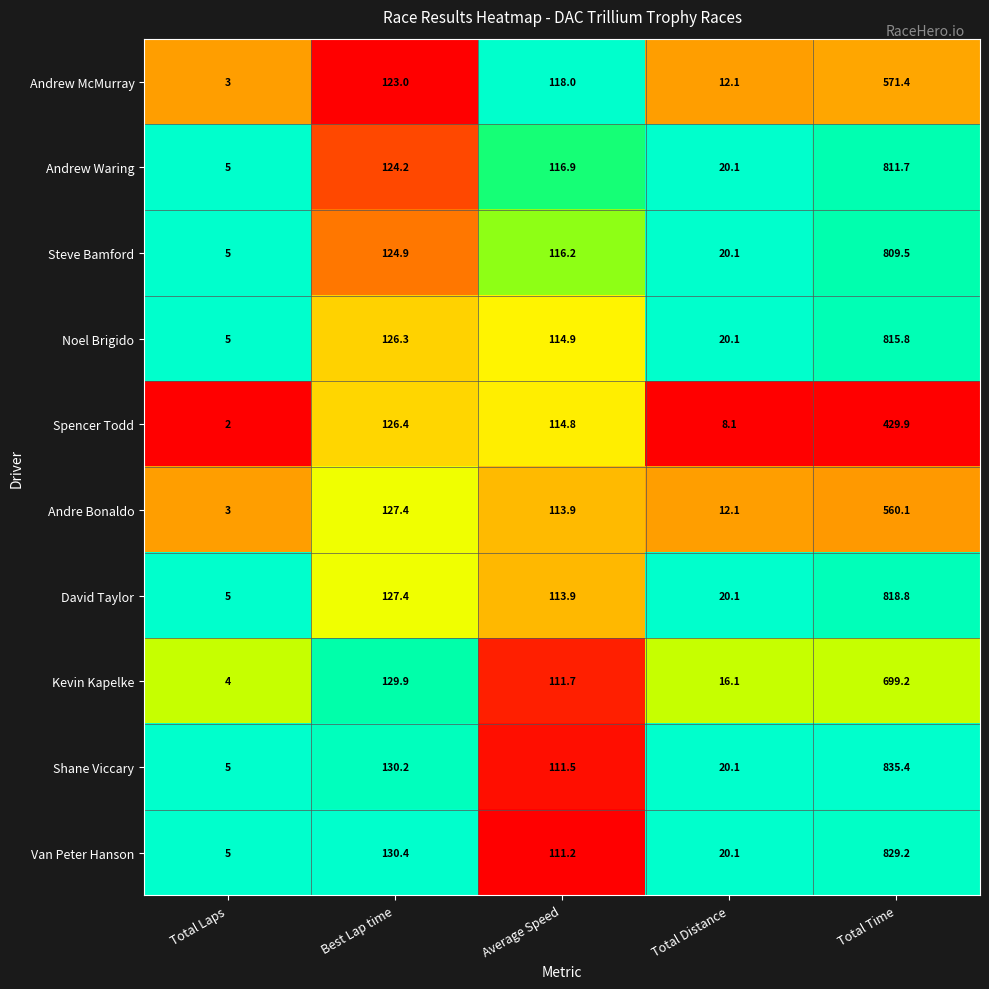

What is the greatest value displayed?

835.4